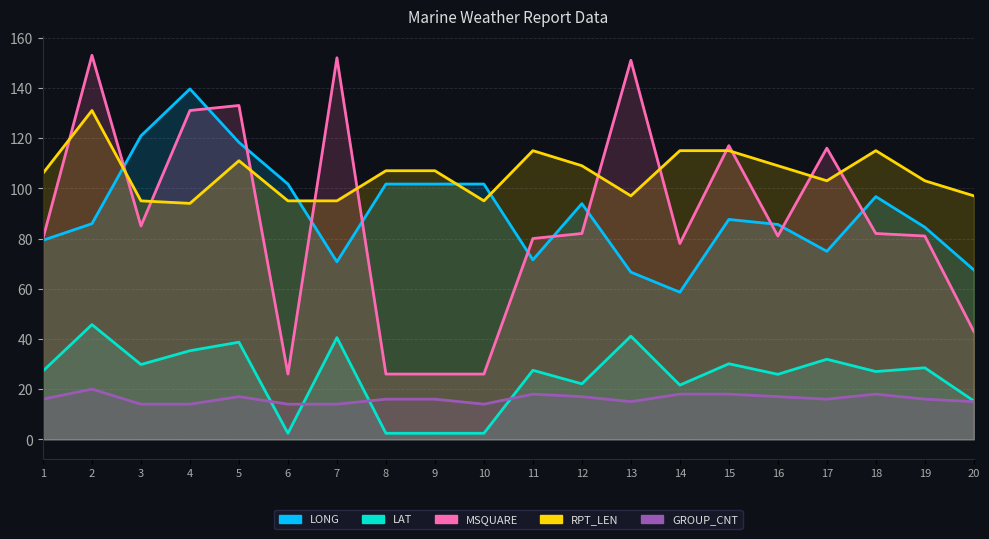

The LONG series shows 18.7 at 13. True or false?

False